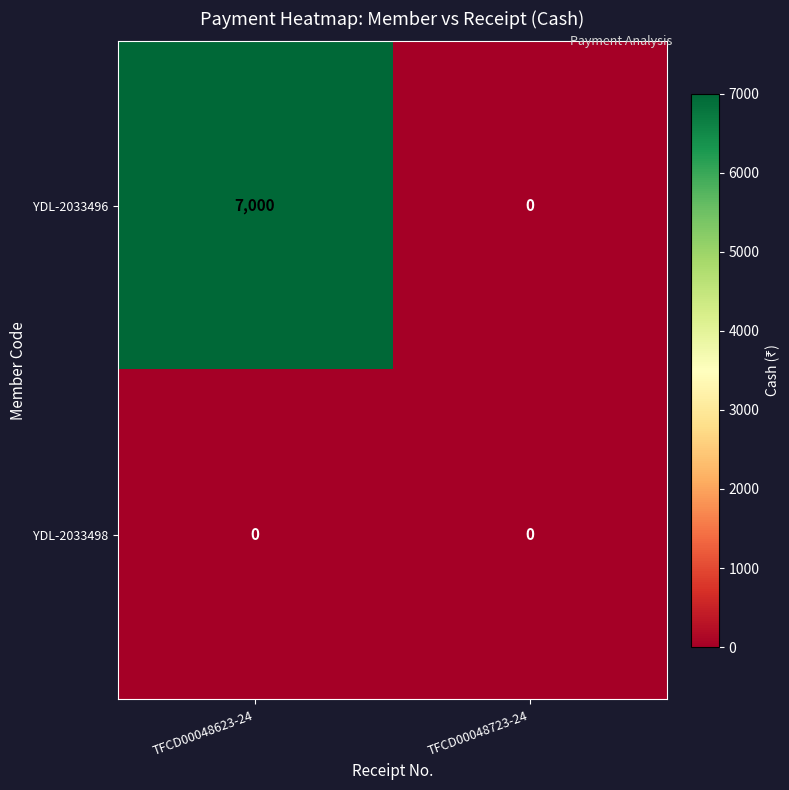

At how many categories does at least one series exceed 5342?

1